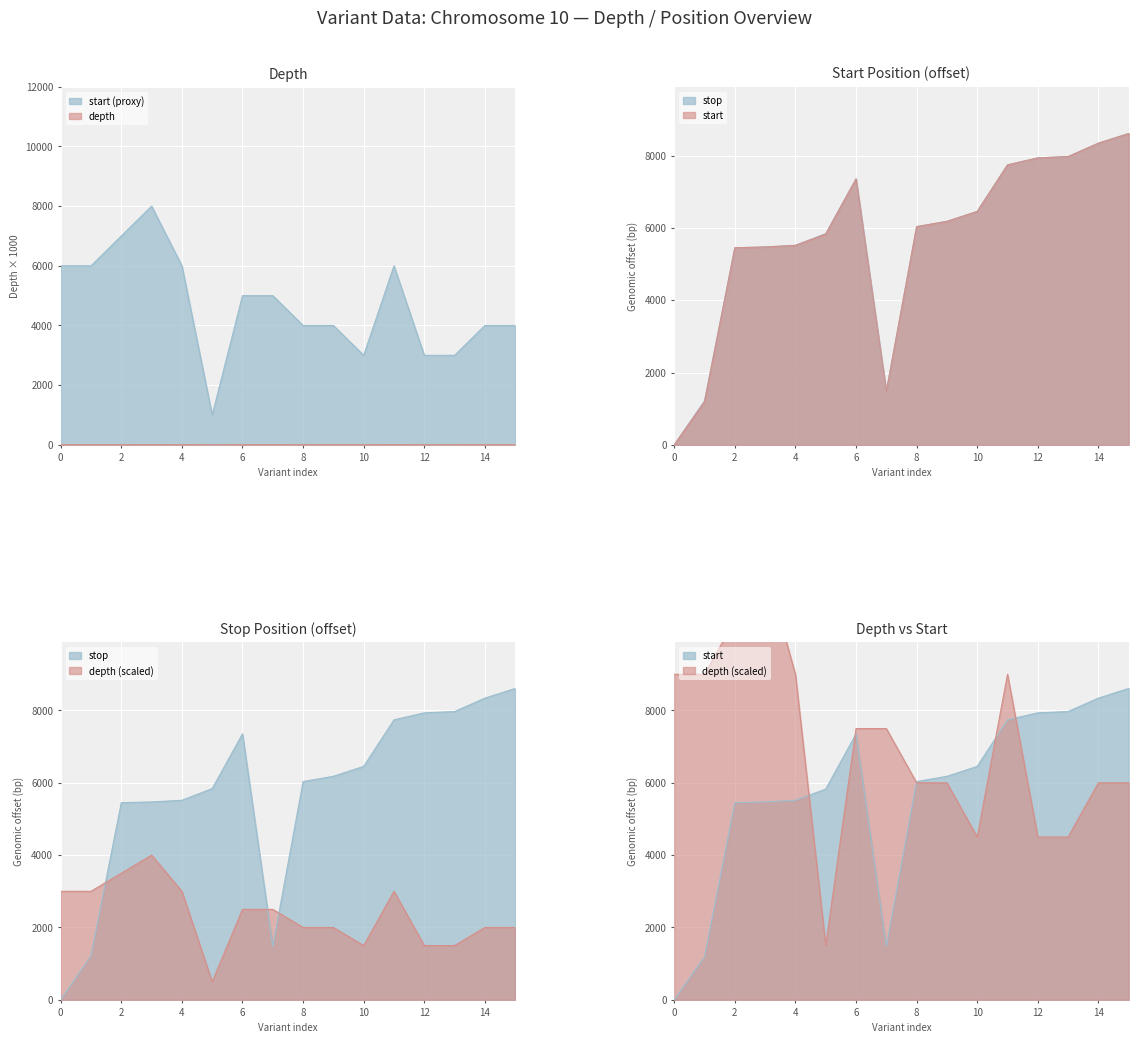

How many intersections are there between depth and stop?

3